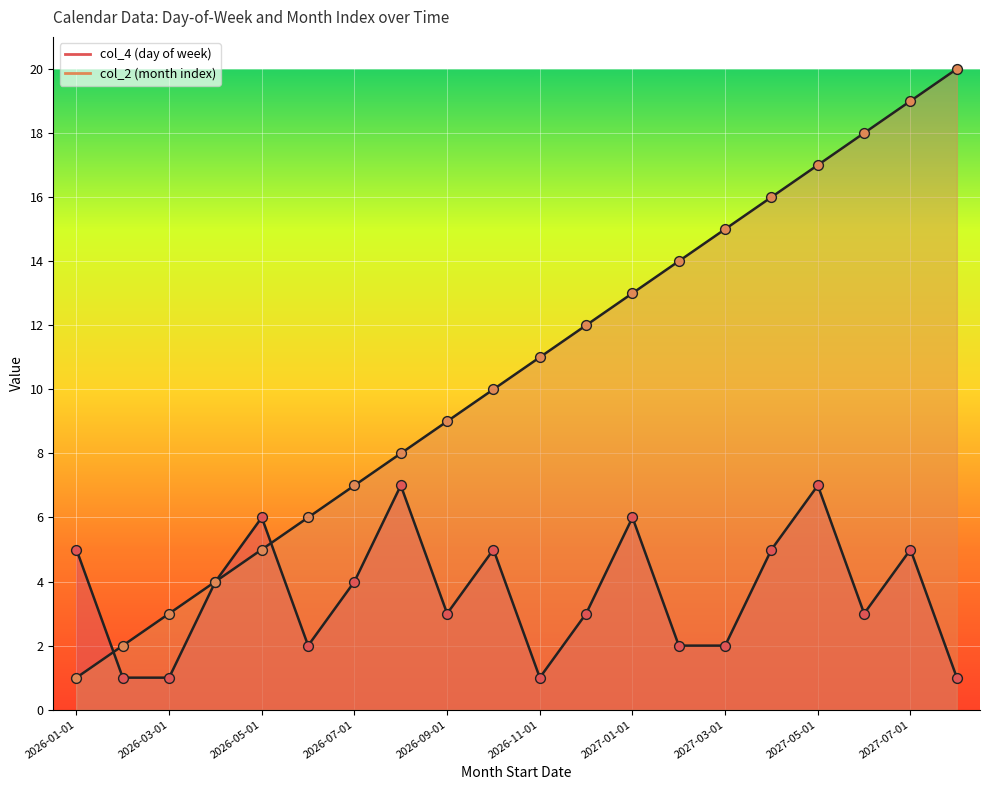

What are all the series names shown in the legend?

col_4, col_2